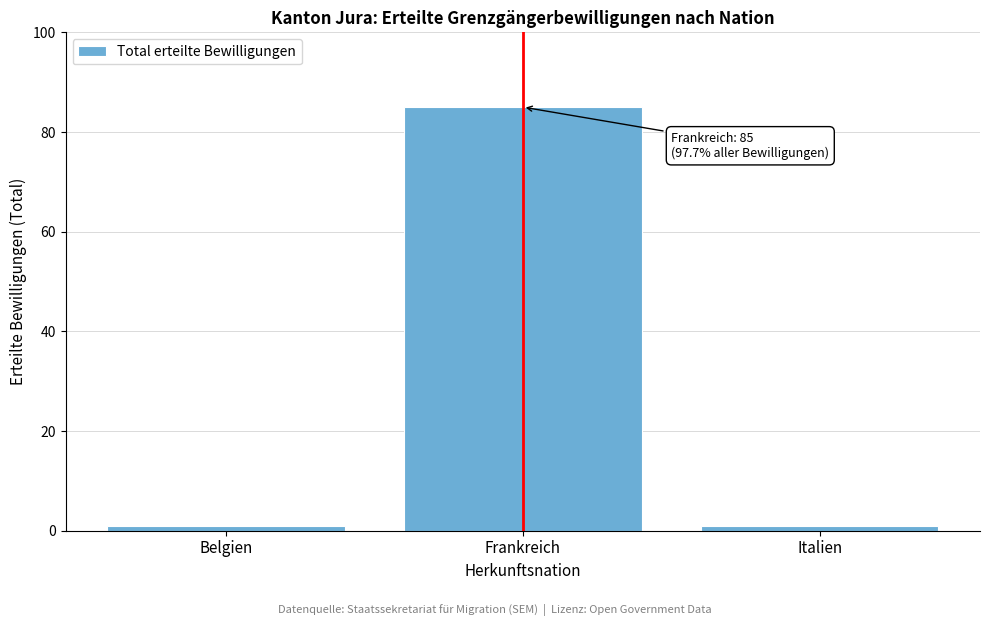

Reading left to right, list all the values displayed in this chart.

Belgien=1	Frankreich=85	Italien=1